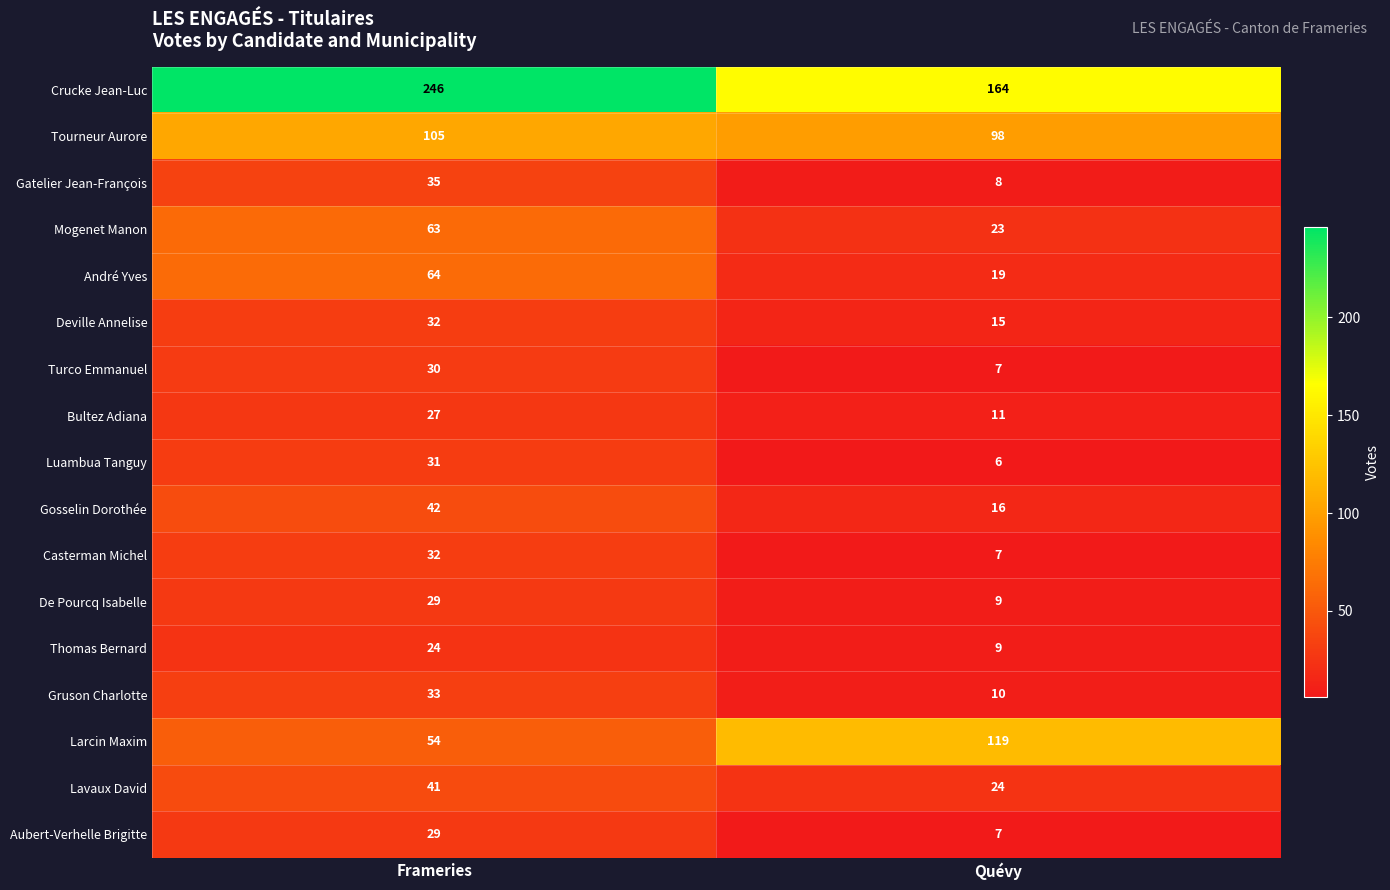

The value of Larcin Maxim at Frameries is 54. True or false?

True